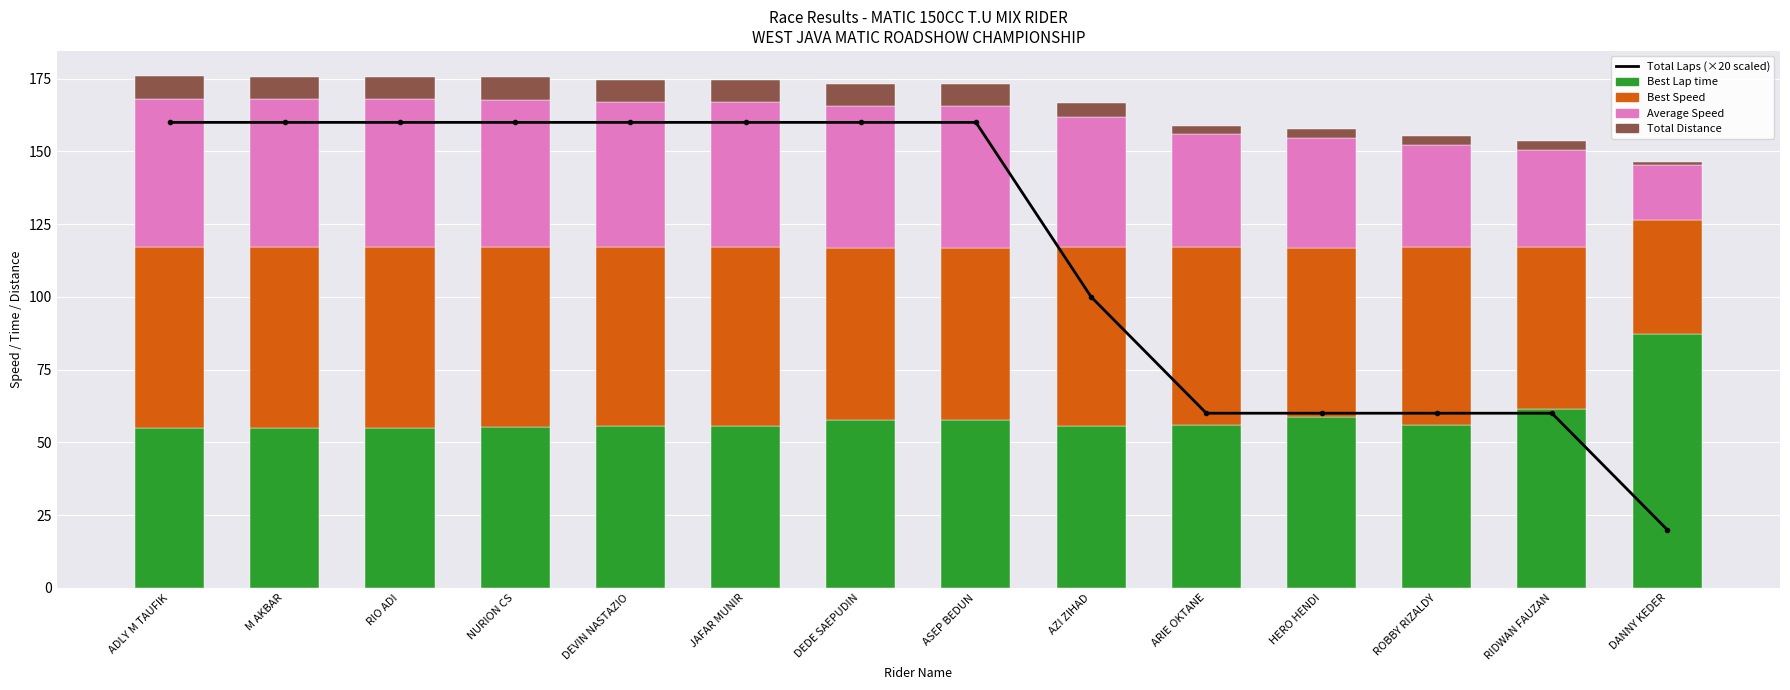

At which category is the sum across all series the highest?

ADLY M TAUFIK